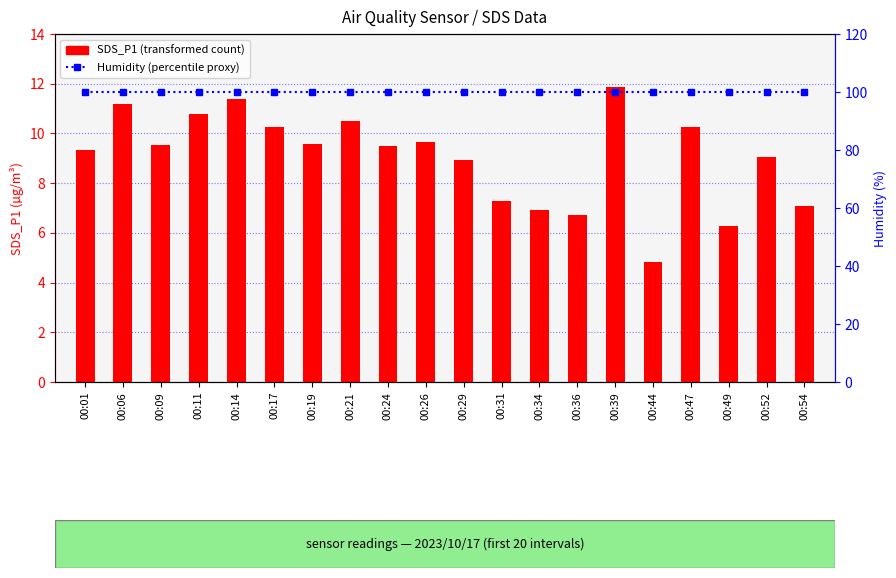

What is the sum of all SDS_P1 values?

180.9